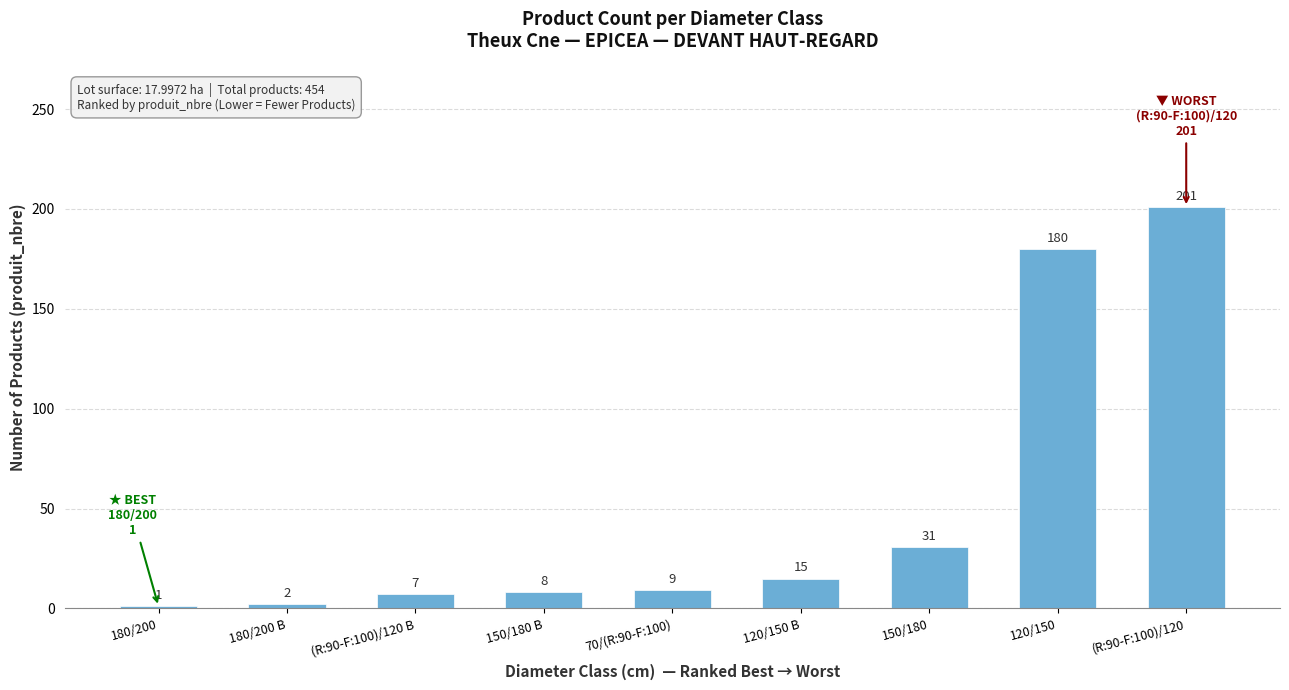

Reading left to right, transcribe all the data shown in this chart.

180/200=1	180/200 B=2	(R:90-F:100)/120 B=7	150/180 B=8	70/(R:90-F:100)=9	120/150 B=15	150/180=31	120/150=180	(R:90-F:100)/120=201